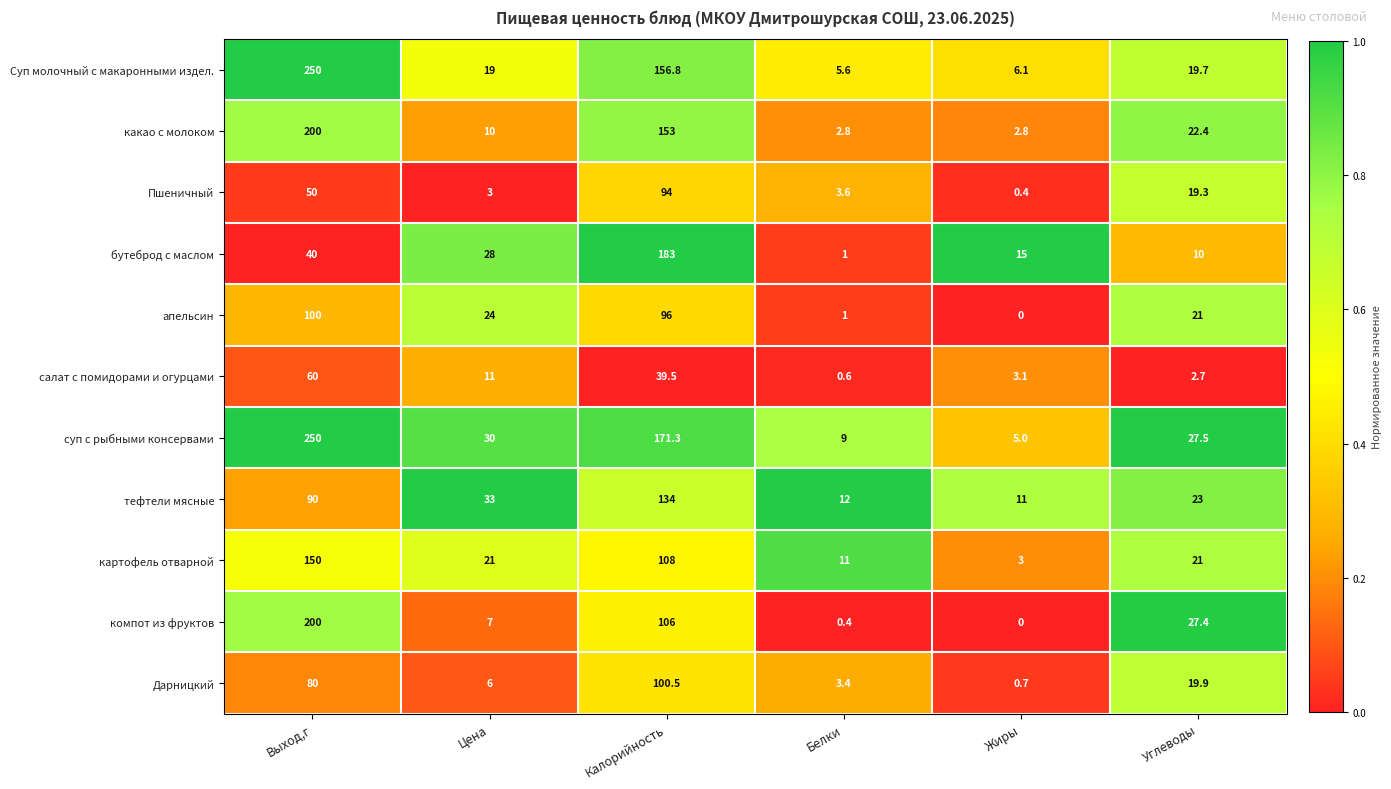

Rank the categories by бутеброд с маслом value from lowest to highest.

Белки, Углеводы, Жиры, Цена, Выход,г, Калорийность